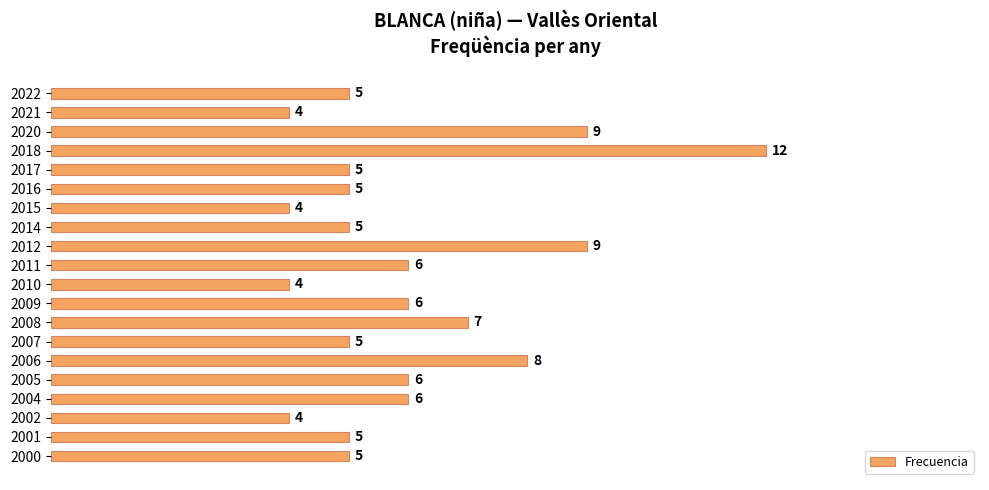

Is it true that the value at 2012 is 12?

False